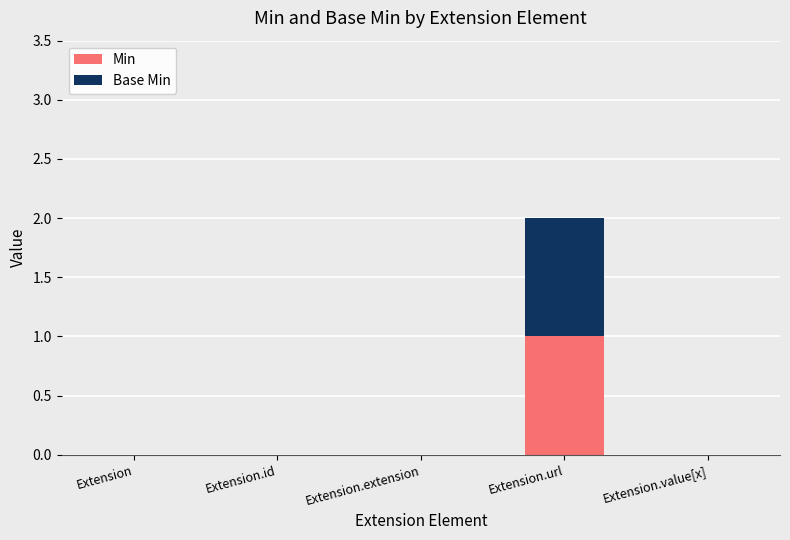

How many categories are shown in the chart?

5